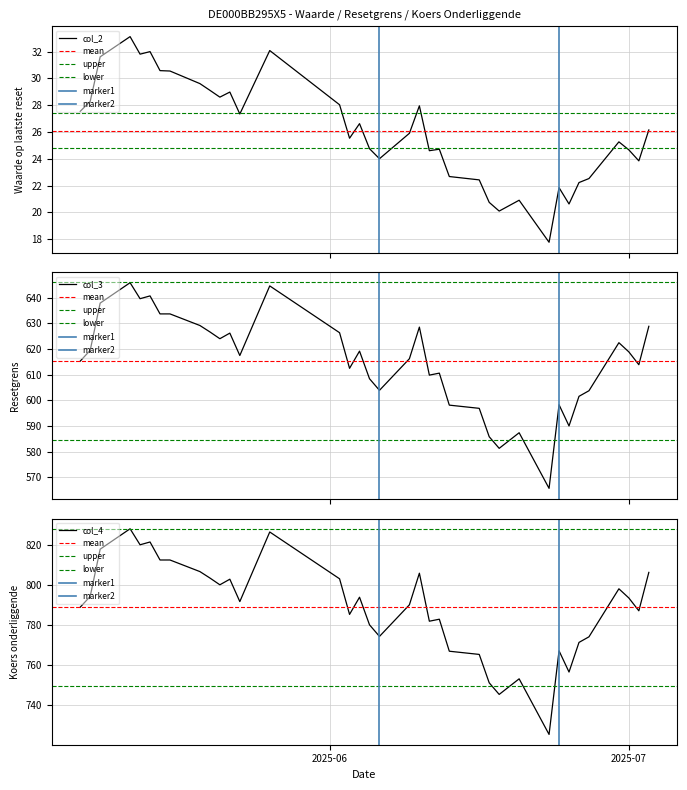

True or false: col_4 and col_2 intersect in this chart.

False